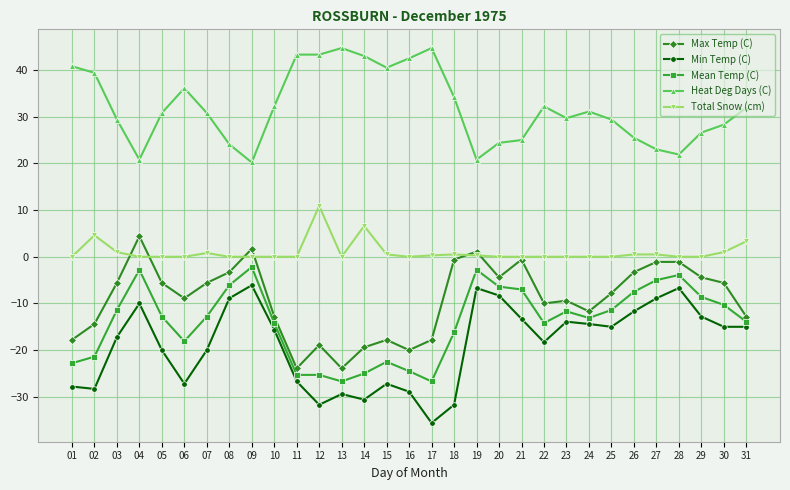

How many data points in Max Temp (C) are less than -7?

16